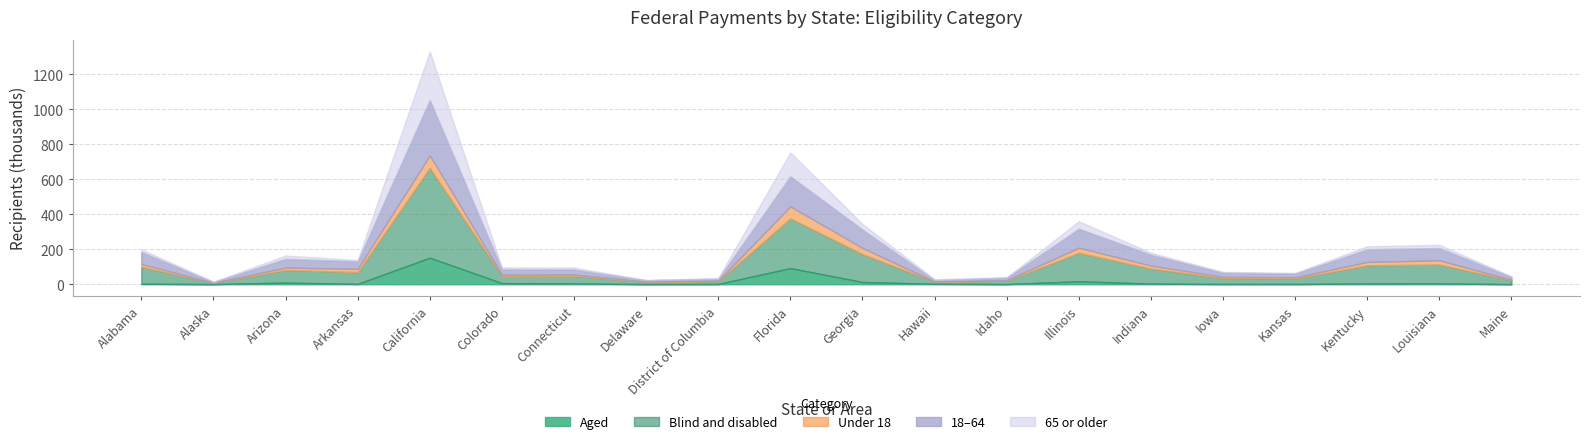

What is the average value of the Under 18 series?

17514